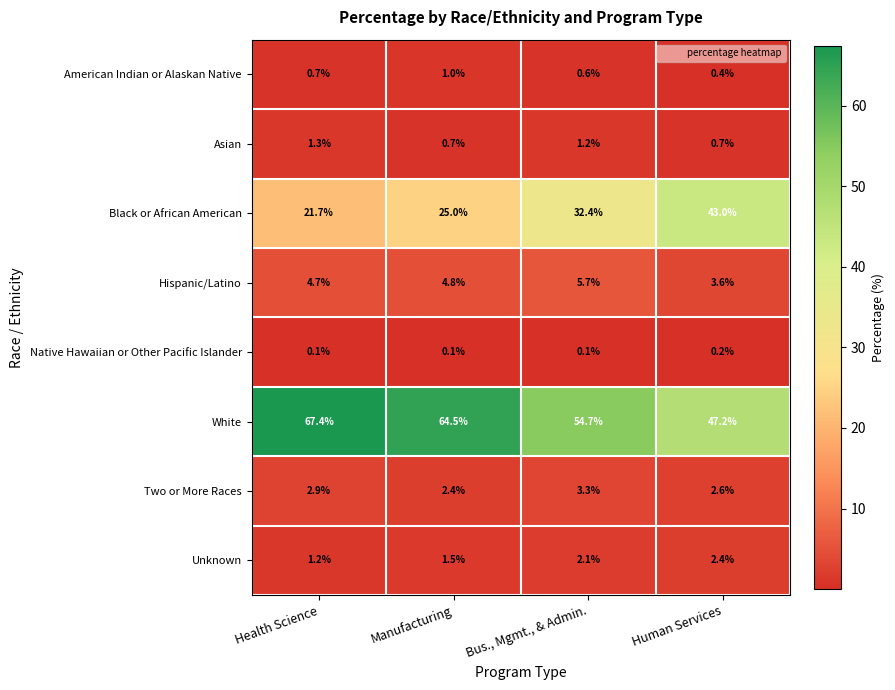

Which series has the widest spread of values?

Black or African American